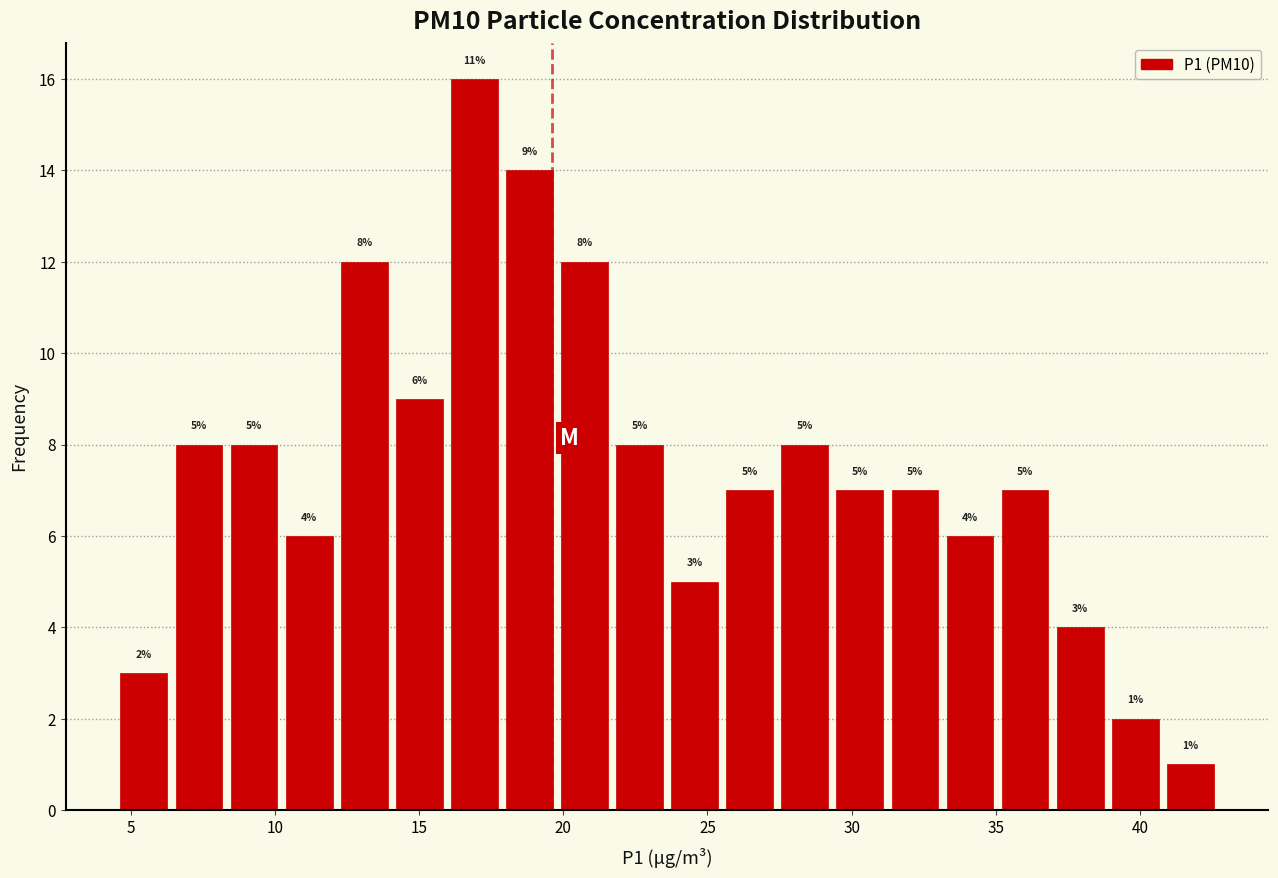

Around what value on the x-axis is the tallest bar? Give the approximate position of its centre, as read against the axis.

17.0